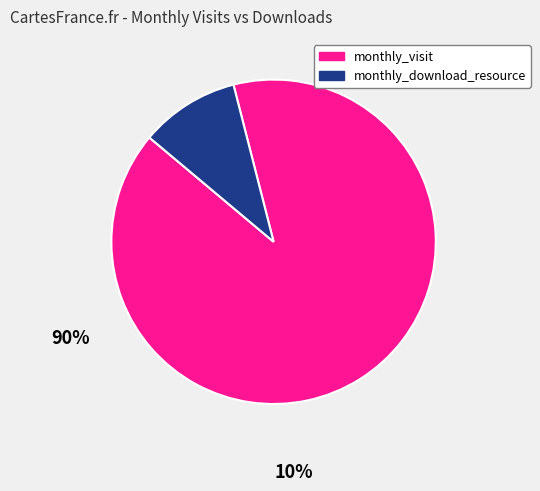

What is the largest slice in the pie chart?

monthly_visit